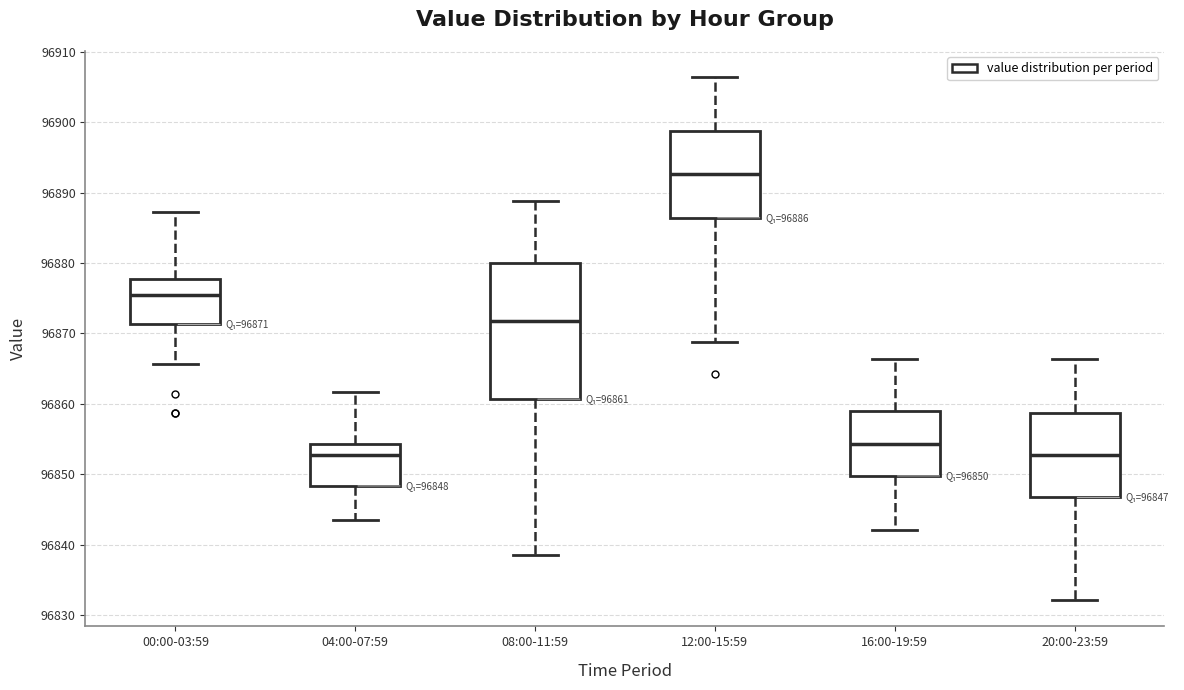

Which box is the tallest, from its lower edge to its upper edge?

08:00-11:59